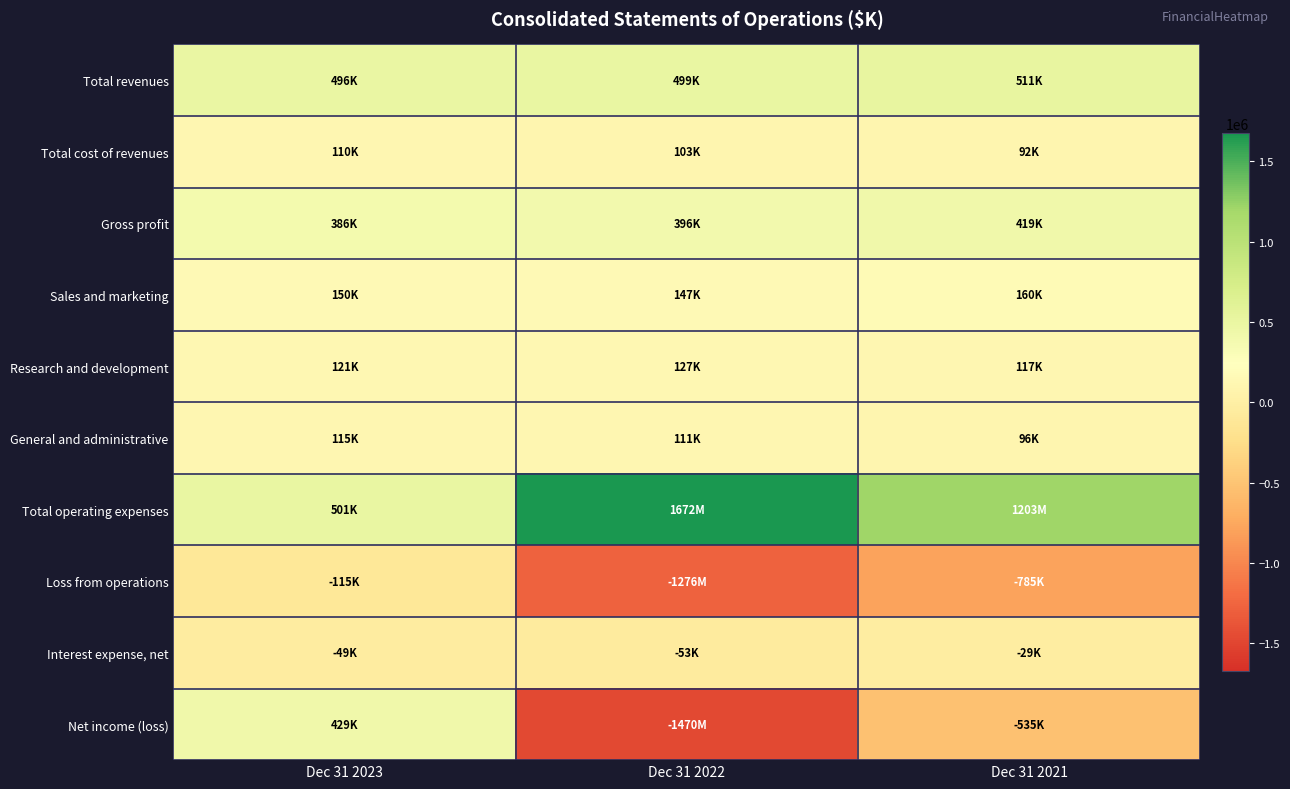

What is the total value across all series at Dec 31 2022?

257601